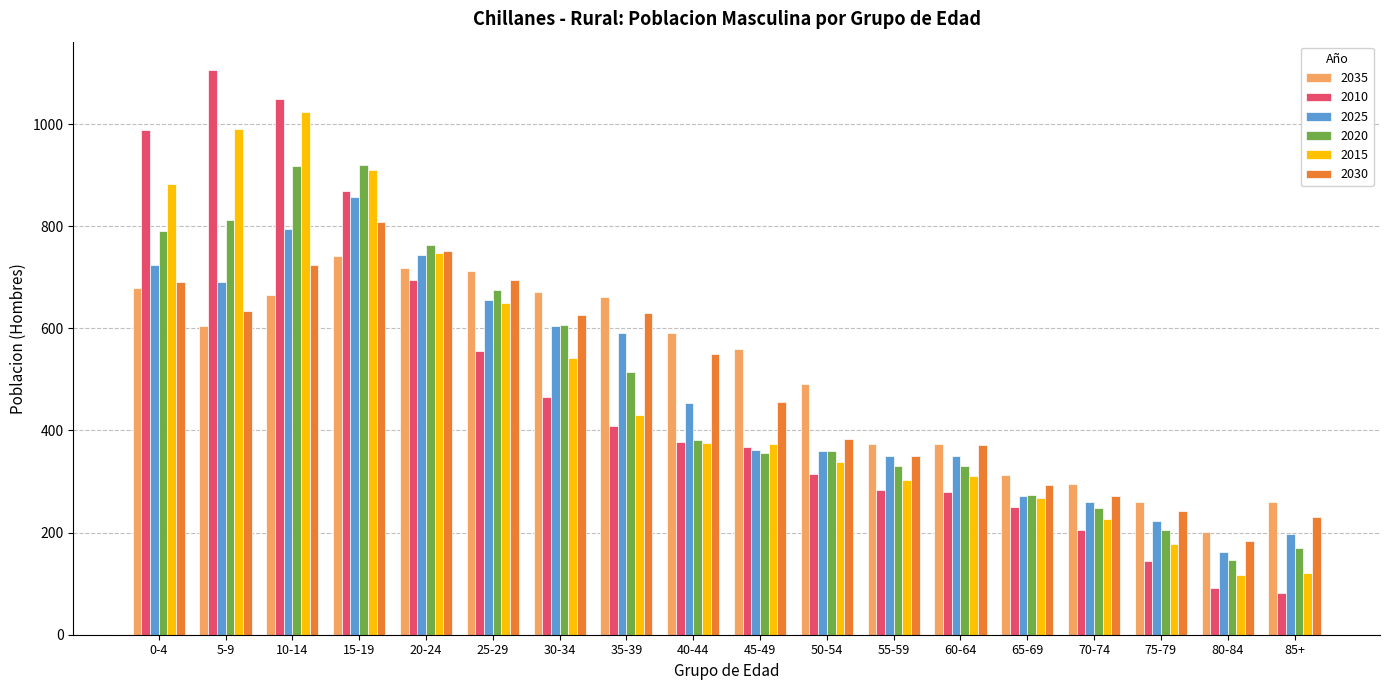

How many data points in 2035 are less than 590?

9